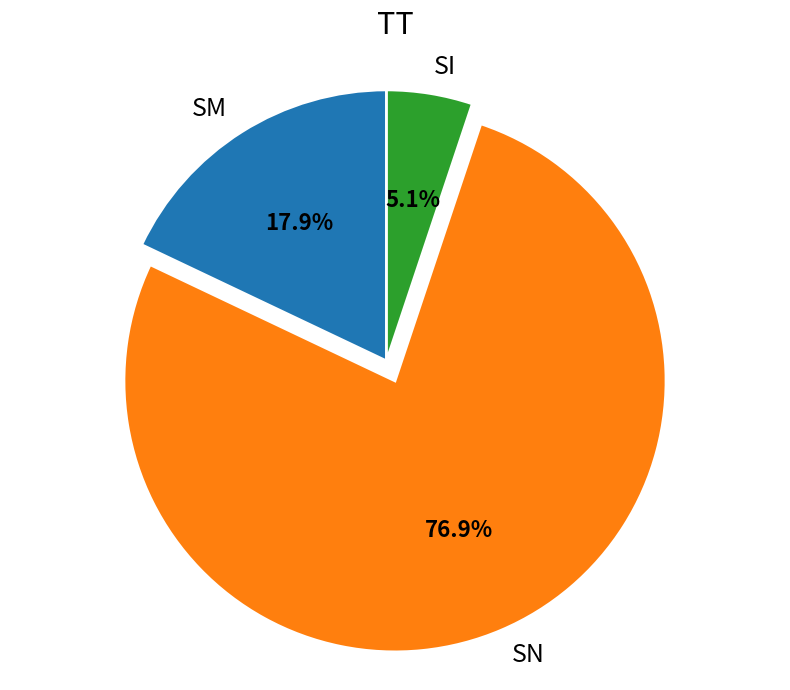

Does any single category account for the majority?

Yes